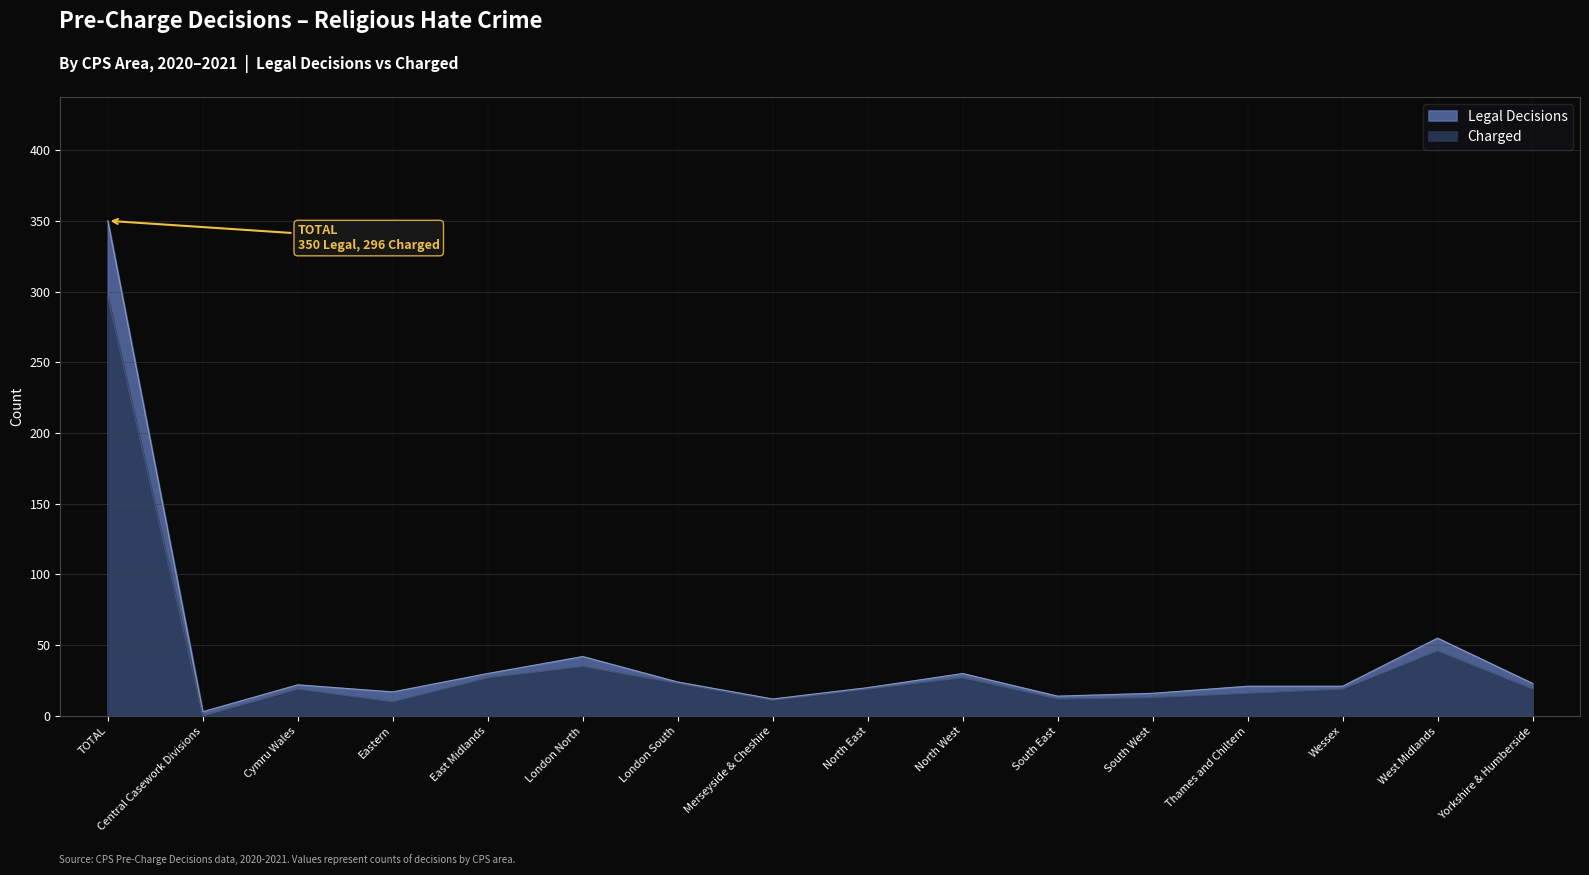

What is the highest value of the Charged series?

296